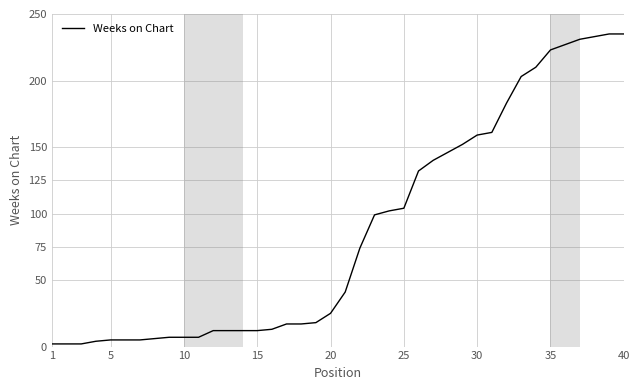

What is the difference between the maximum and minimum values?

233